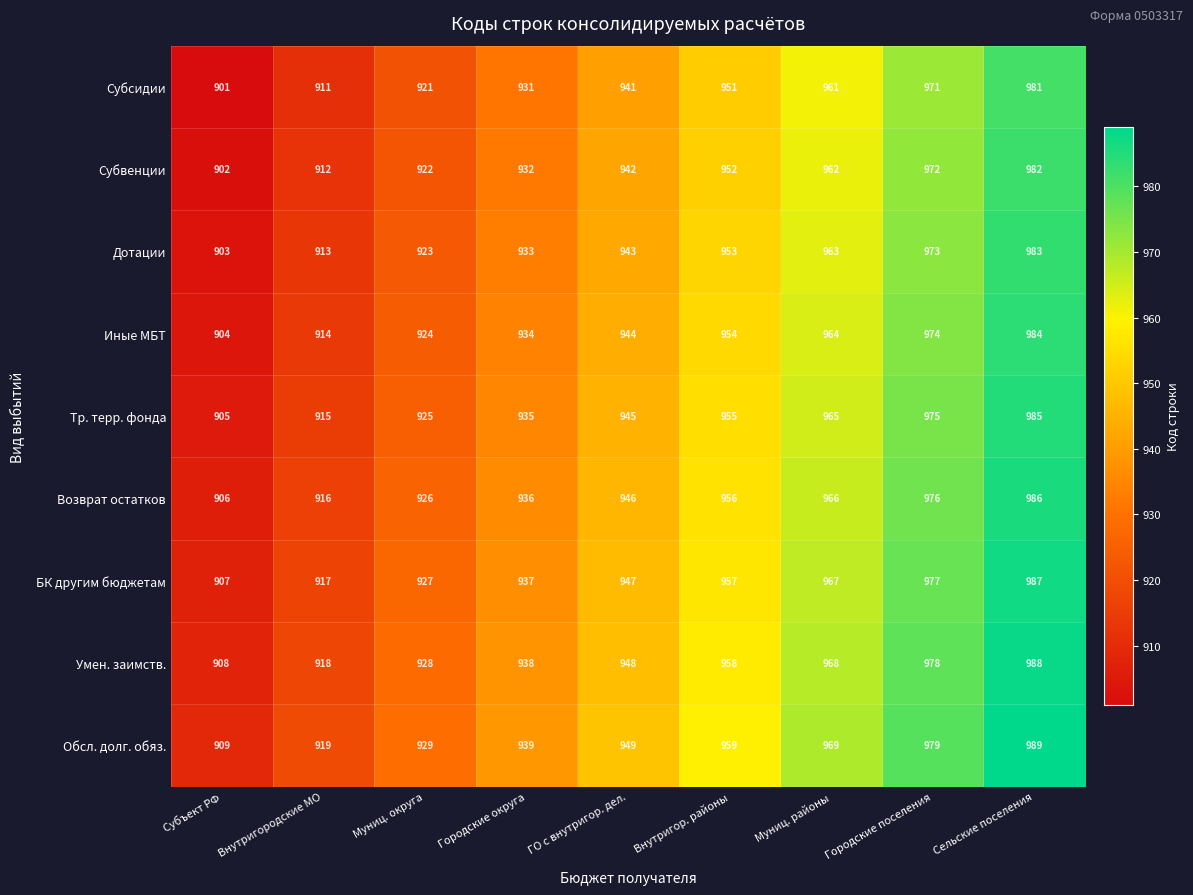

What is the total value across all series at Городские округа?

8415